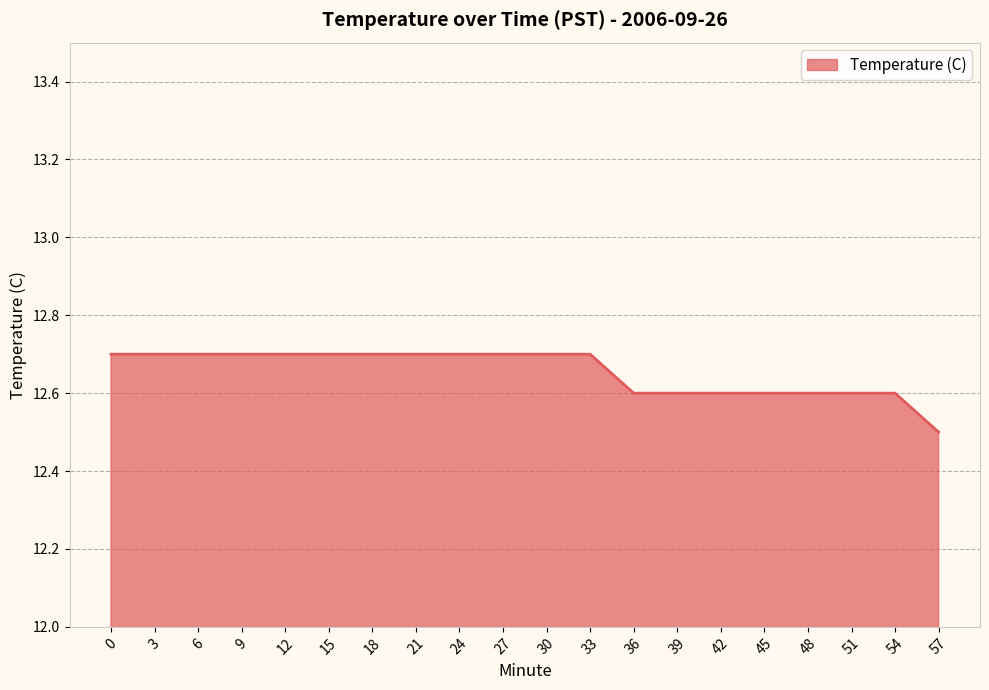

What is the sum of the values at 42 and 54?

25.2